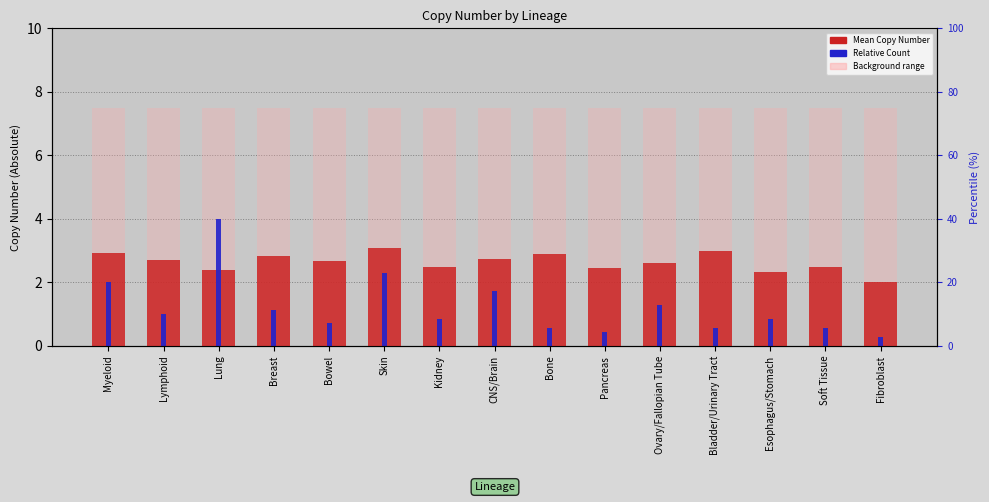

True or false: Relative Count has a value of 0.5 at Fibroblast.

False